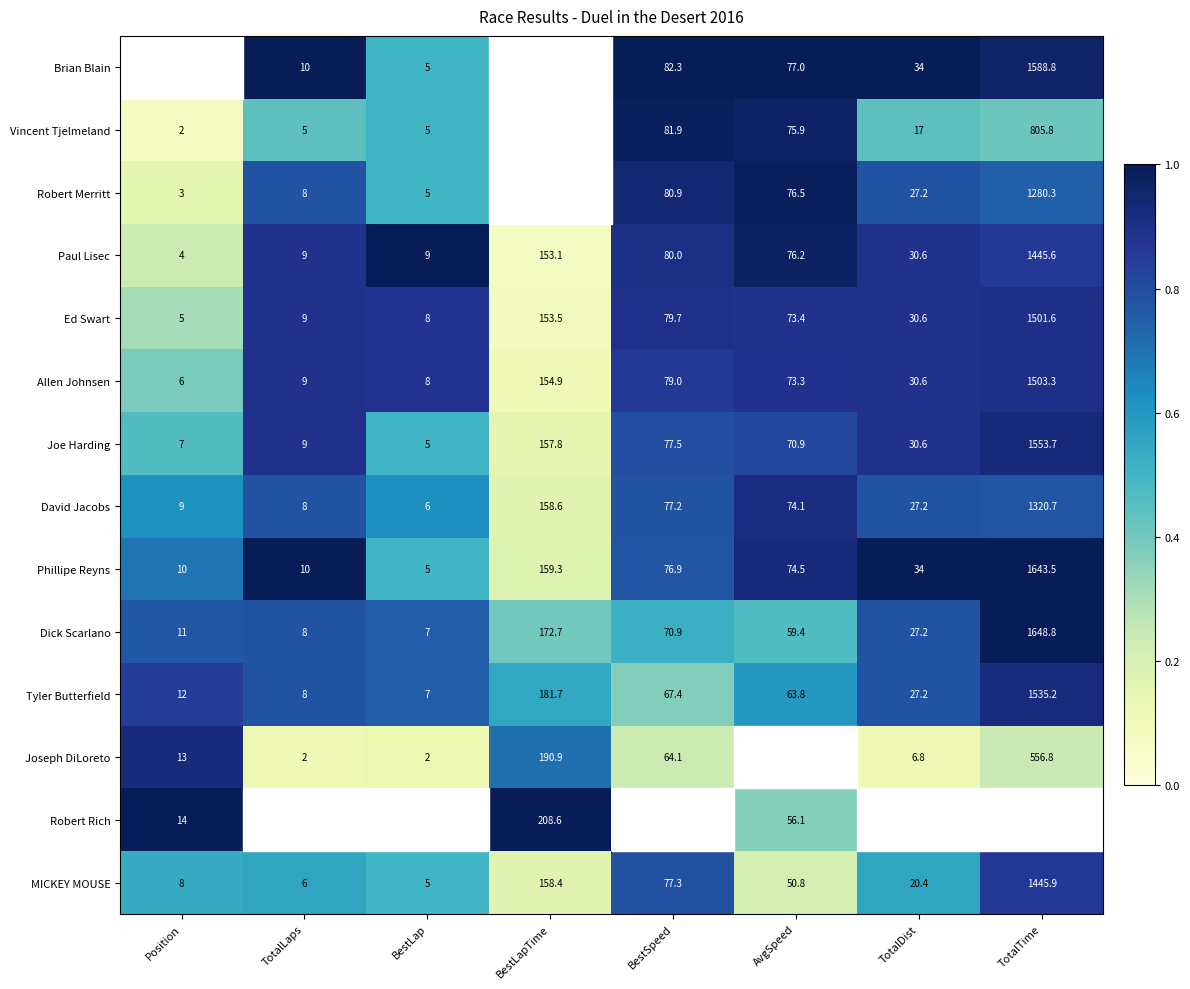

Where does the David Jacobs series first go above 74?

BestLapTime